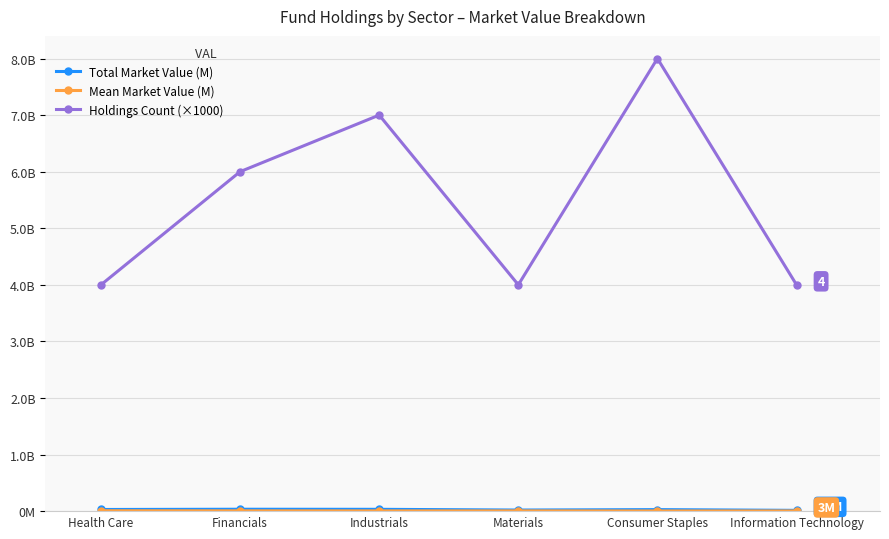

At which label does Holdings Count (×1000) first exceed 6000?

Industrials